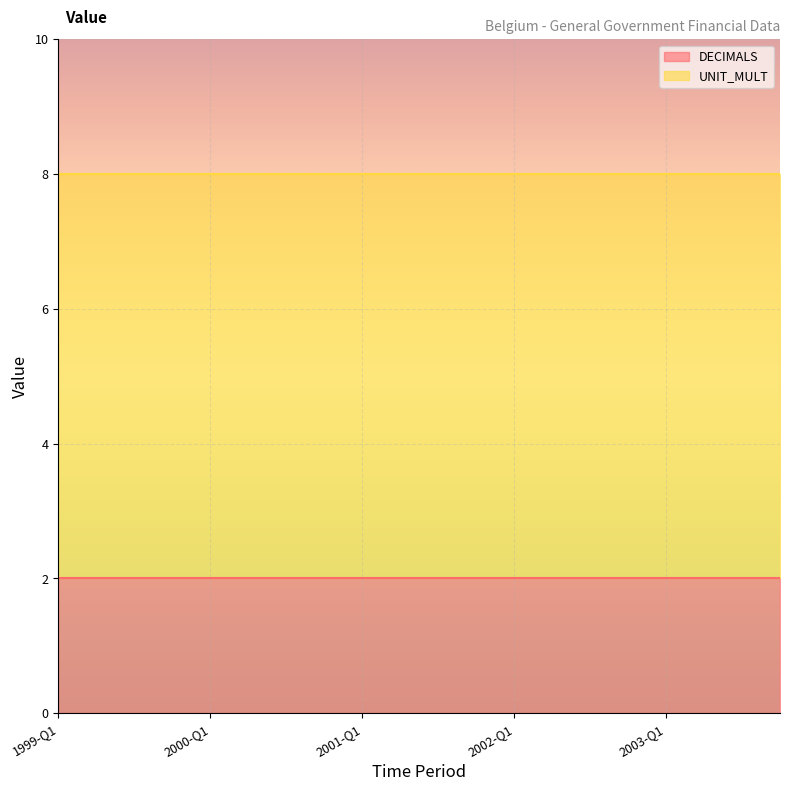

True or false: UNIT_MULT has more than 1 interior local peaks.

False